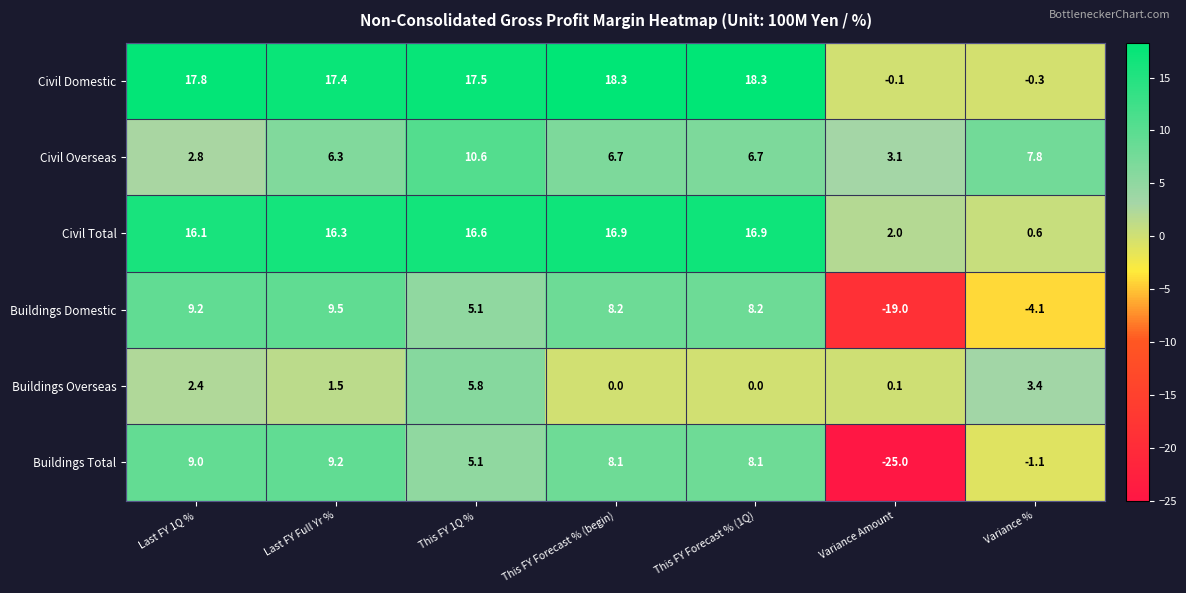

How many series are shown in this chart?

6